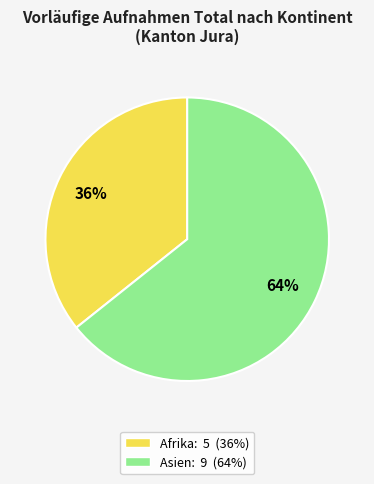

Is there any slice that represents more than half of the pie?

Yes